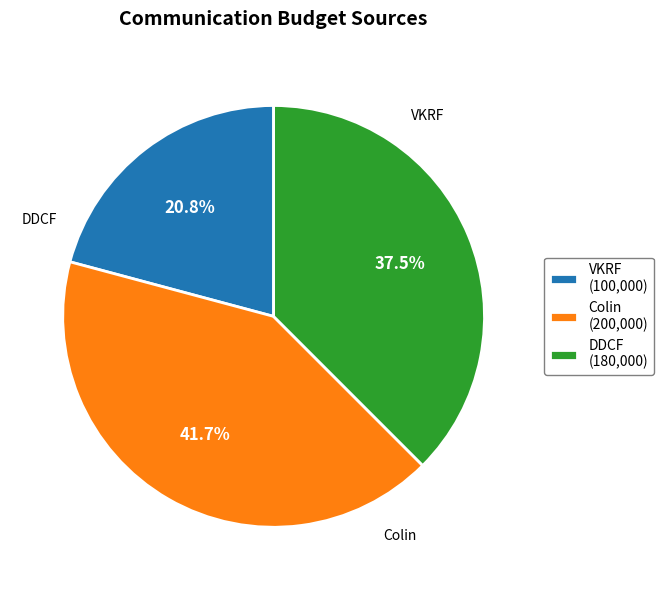

Which has a higher value, DDCF or Colin?

Colin